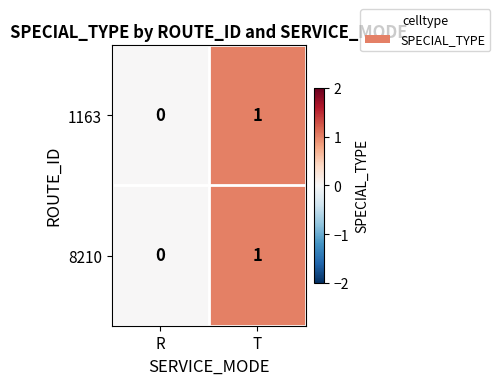

Is the value of 1163 at R greater than the value of 8210 at T?

No